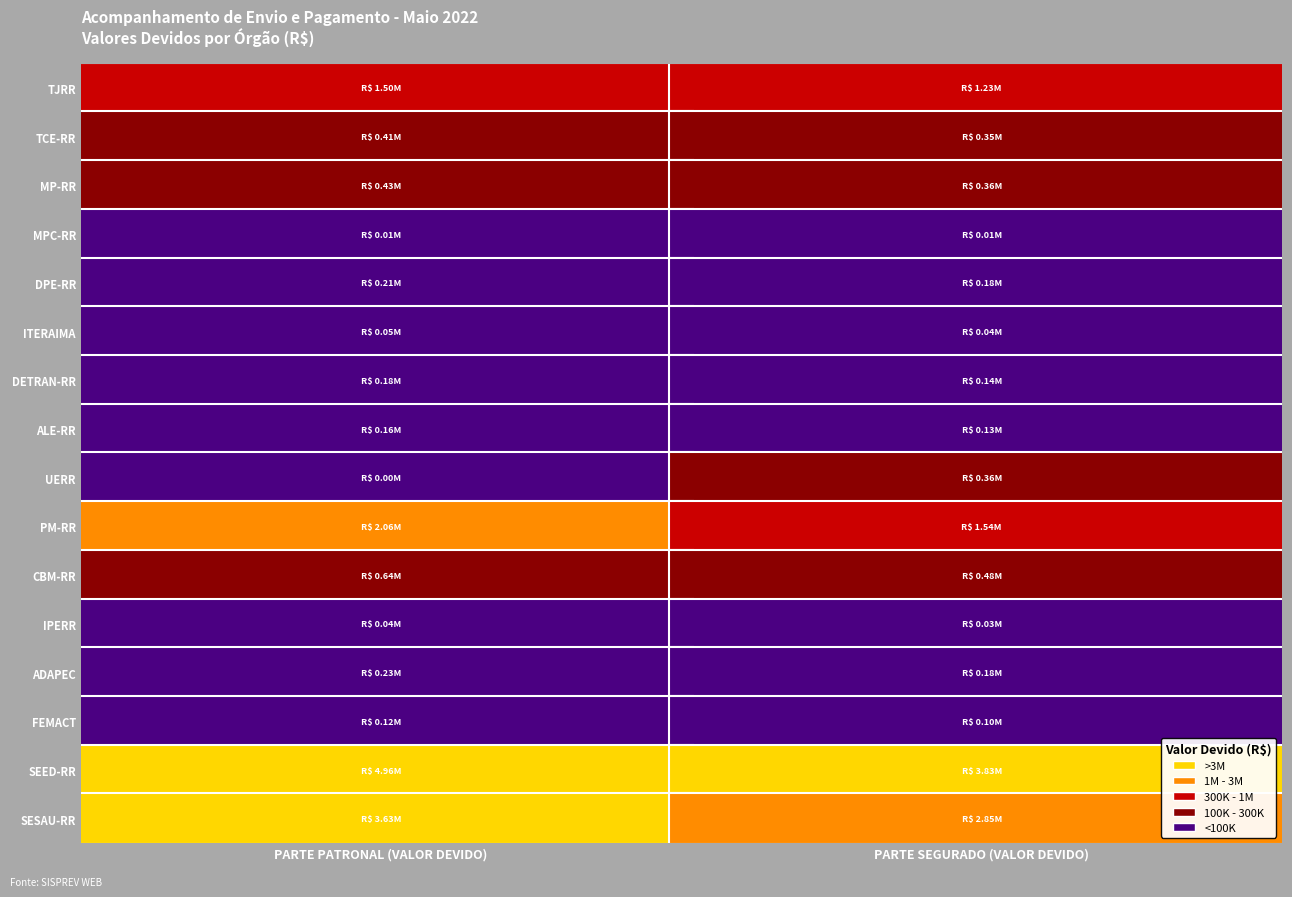

List the series in order of their peak value, lowest first.

MINISTÉRIO PÚBLICO DE CONTAS, INSTITUTO DE PREVIDÊNCIA, INSTITUTO DE TERRAS E COLONIZAÇÃO, FUNDAÇÃO ESTADUAL DO MEIO AMBIENTE, ASSEMBLEIA LEGISLATIVA, DEPARTAMENTO ESTADUAL DE TRÂNSITO, DEFENSORIA PÚBLICA DO ESTADO DE RORAIMA, AGÊNCIA DE DEFESA AGROPECUÁRIA, UNIVERSIDADE ESTADUAL DE RORAIMA, TRIBUNAL DE CONTAS DO ESTADO DE RORAIMA, MINISTÉRIO PÚBLICO DO ESTADO DE RORAIMA, CORPO DE BOMBEIROS MILITAR, TRIBUNAL DE JUSTIÇA DO ESTADO DE RORAIMA, POLÍCIA MILITAR DO ESTADO DE RORAIMA, SECRETARIA ESTADUAL DE SAÚDE, SECRETARIA DE ESTADO DE EDUCAÇÃO